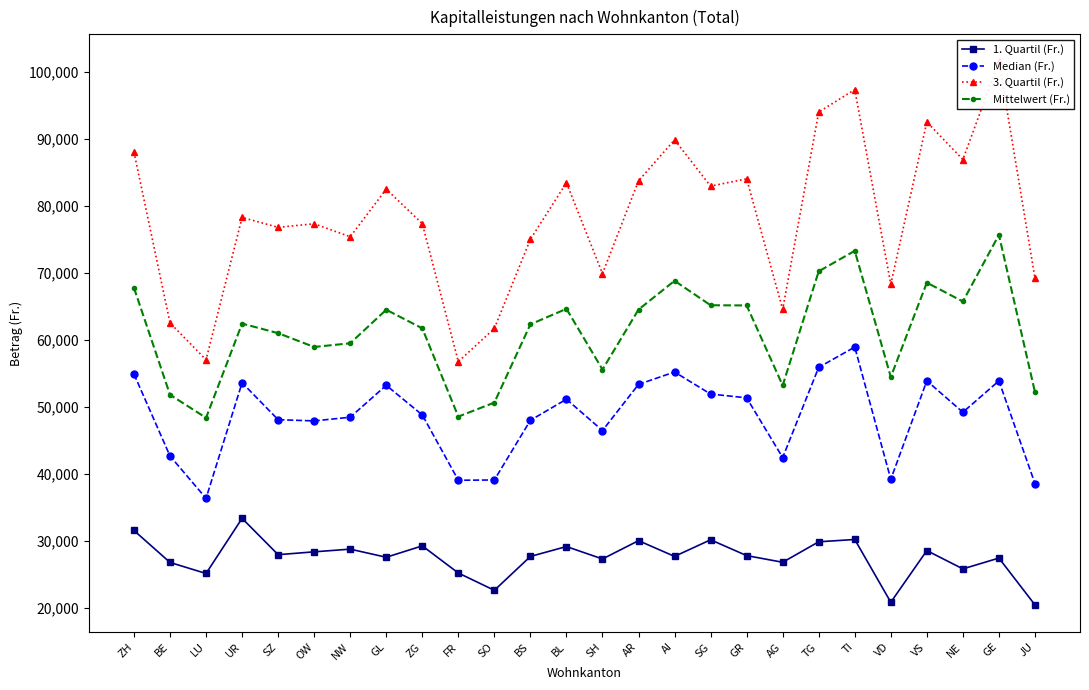

In Mittelwert (Fr.), how many points are lower than both neighbors (excluding endpoints)?

7